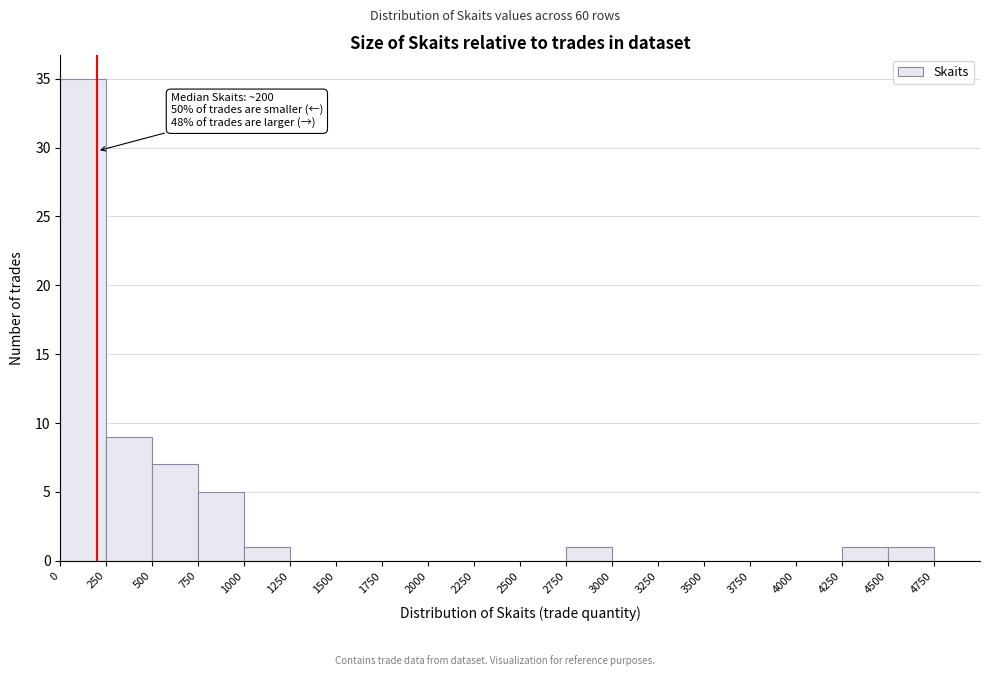

Over which range of the x-axis is the bar tallest?

0 to 250